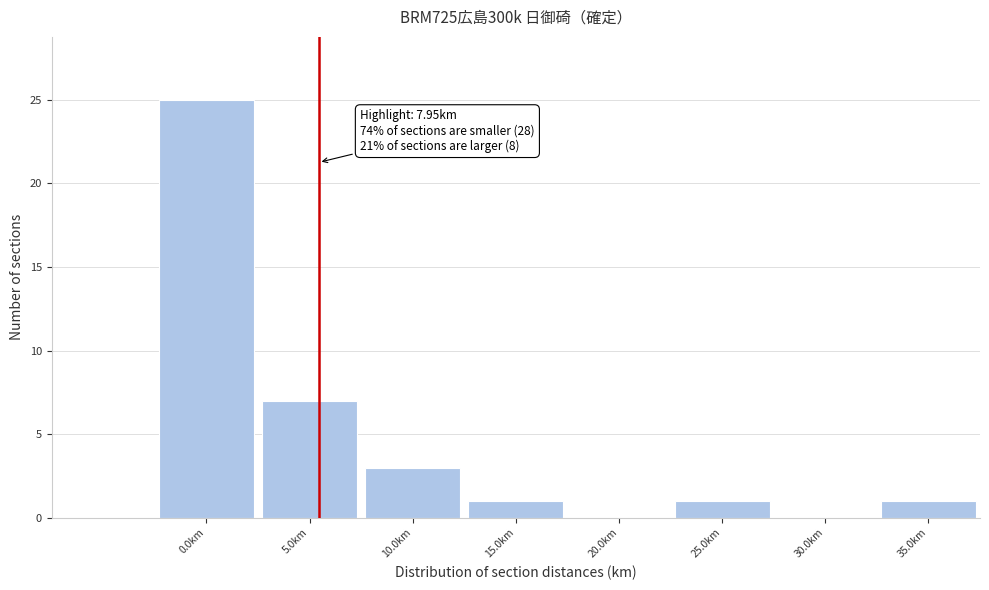

Reading right to left, extract all data points from this chart.

35.0km=1	30.0km=0	25.0km=1	20.0km=0	15.0km=1	10.0km=3	5.0km=7	0.0km=25